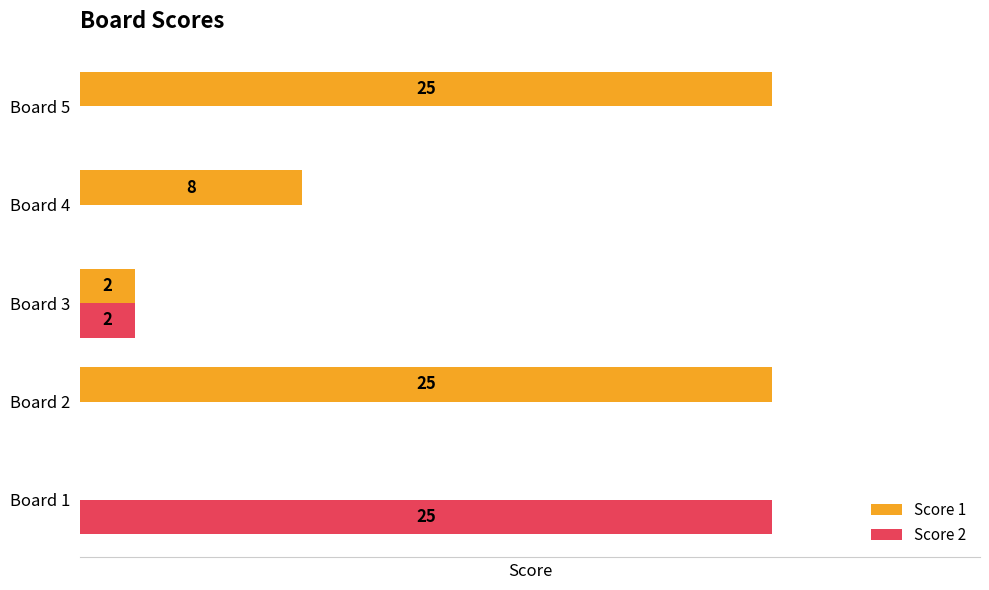

At which label is Score 1 closest to 12?

Board 4